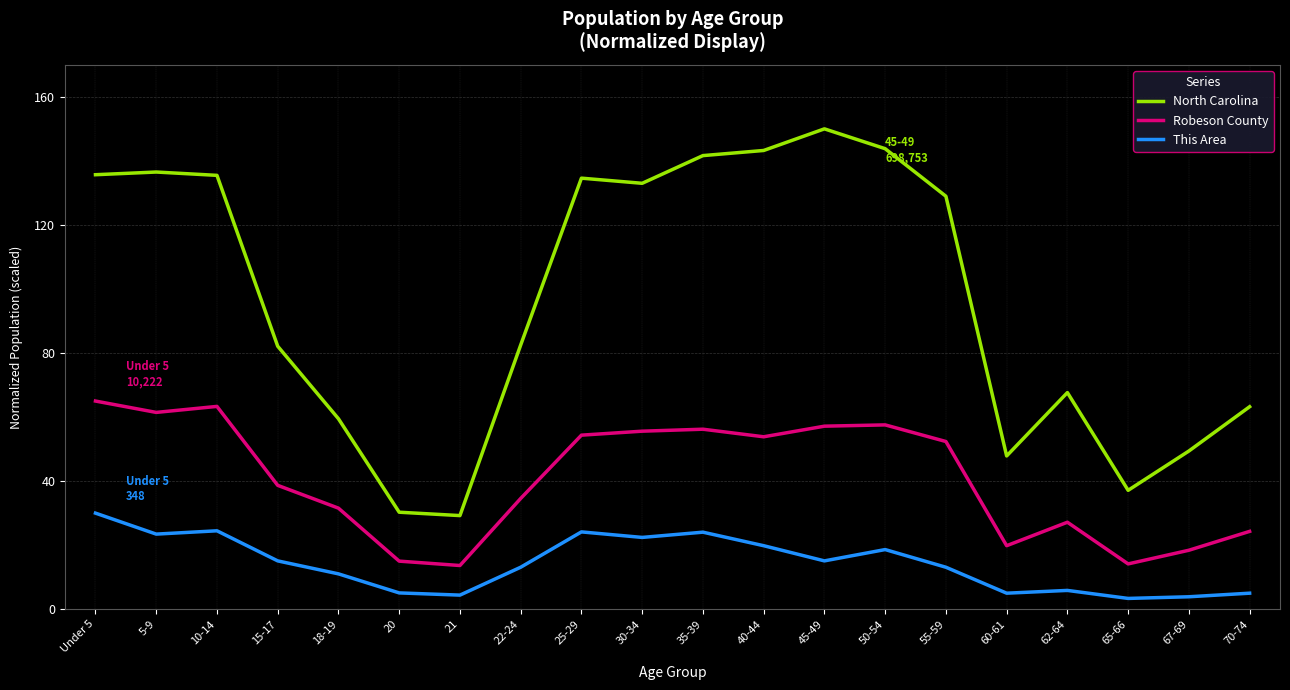

What is the difference between the maximum and minimum values in the This Area series?

26.6